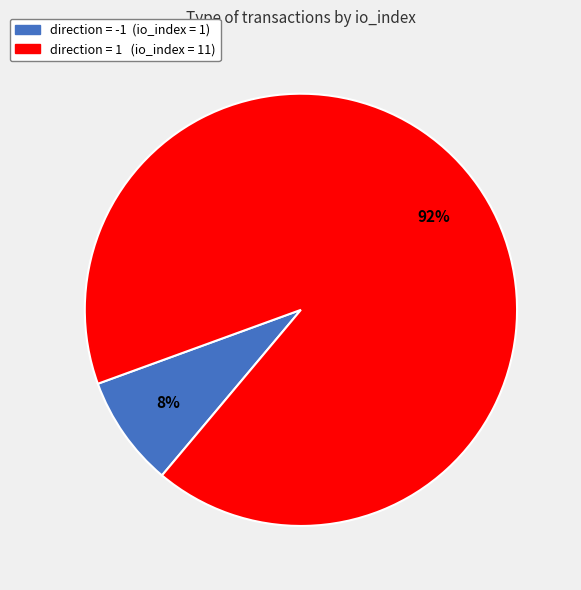

To the nearest percent, what is the average slice percentage?

50%